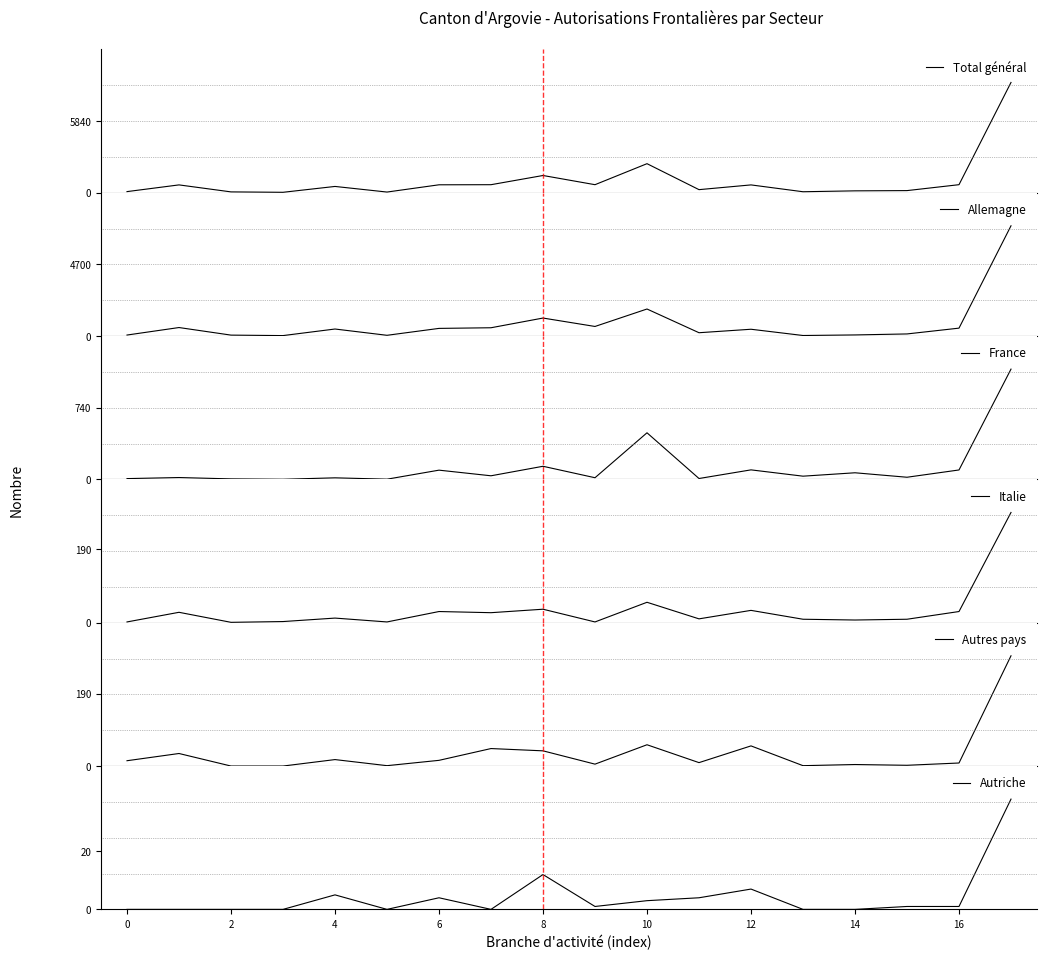

At which category is the sum across all series the highest?

17